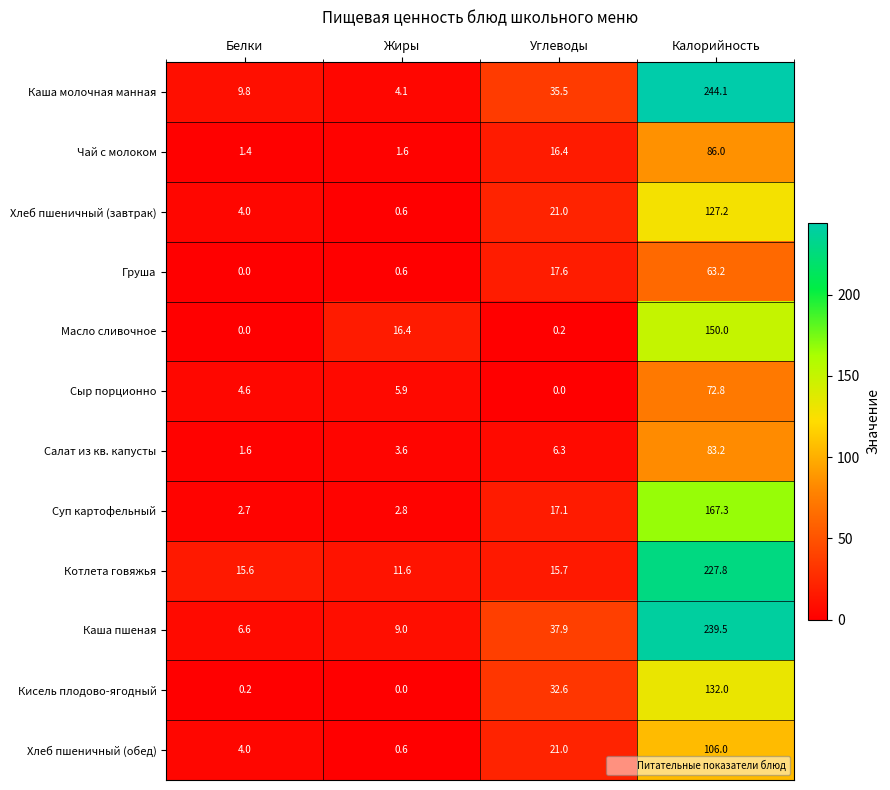

What is the spread (max minus min) of values at Белки?

15.6